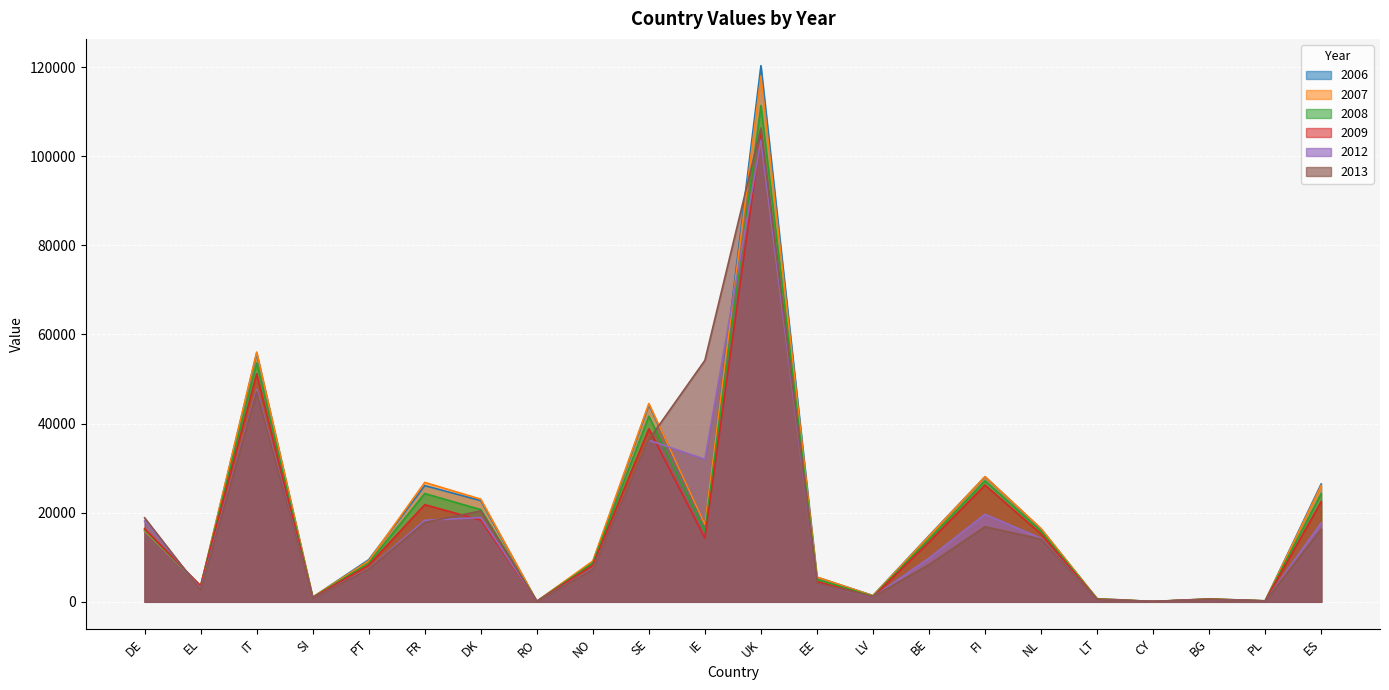

What is the difference between the 2007 values at CY and NL?

16359